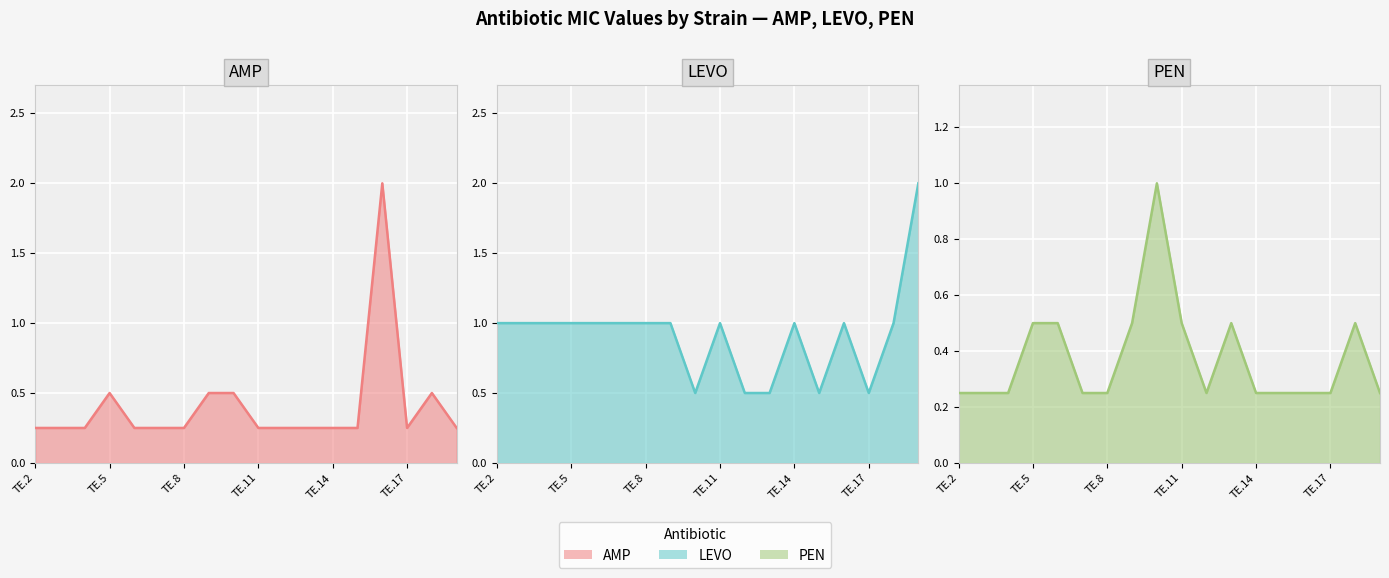

What is the difference between the maximum and second lowest values in the AMP line series?

1.8